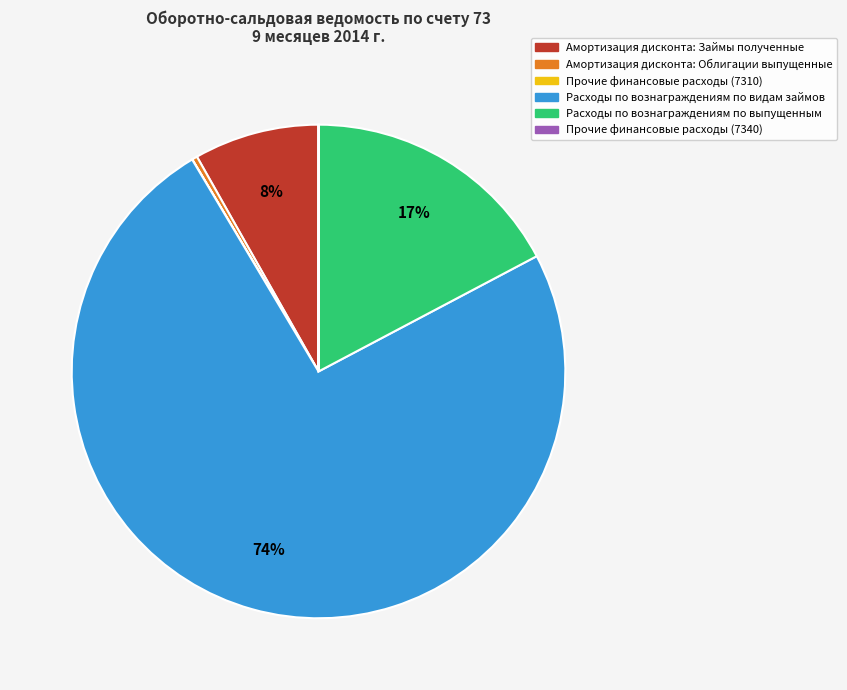

Is it true that Амортизация дисконта: Займы полученные is 8% of the pie?

True